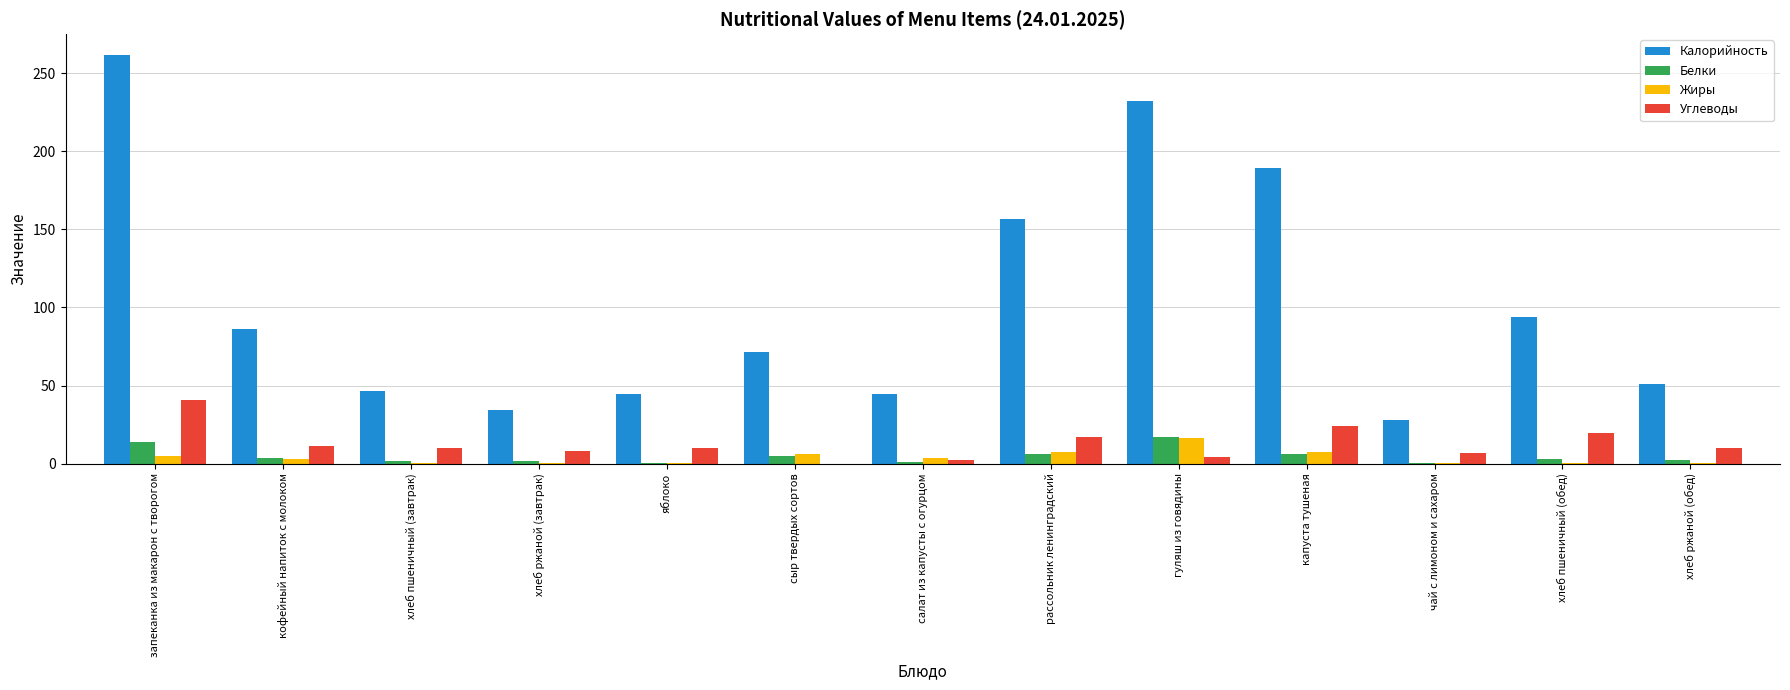

What is the maximum value shown in the chart?

262.0